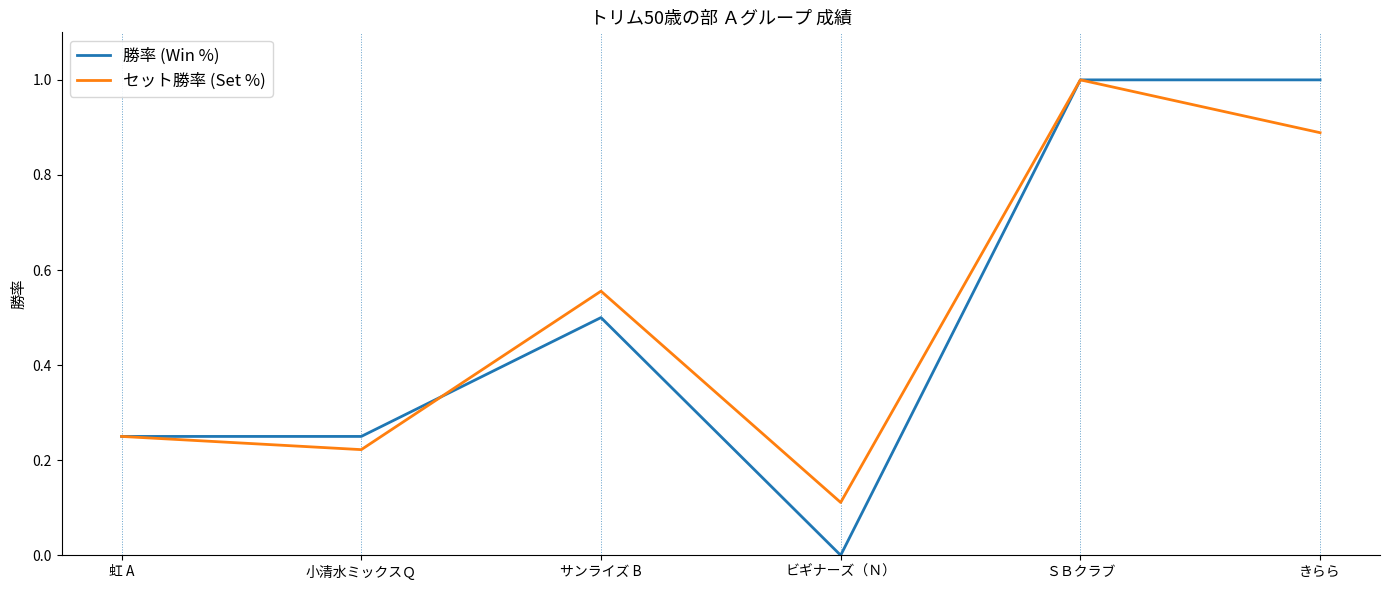

Which series has the largest range (max minus min)?

勝率 (Win %)